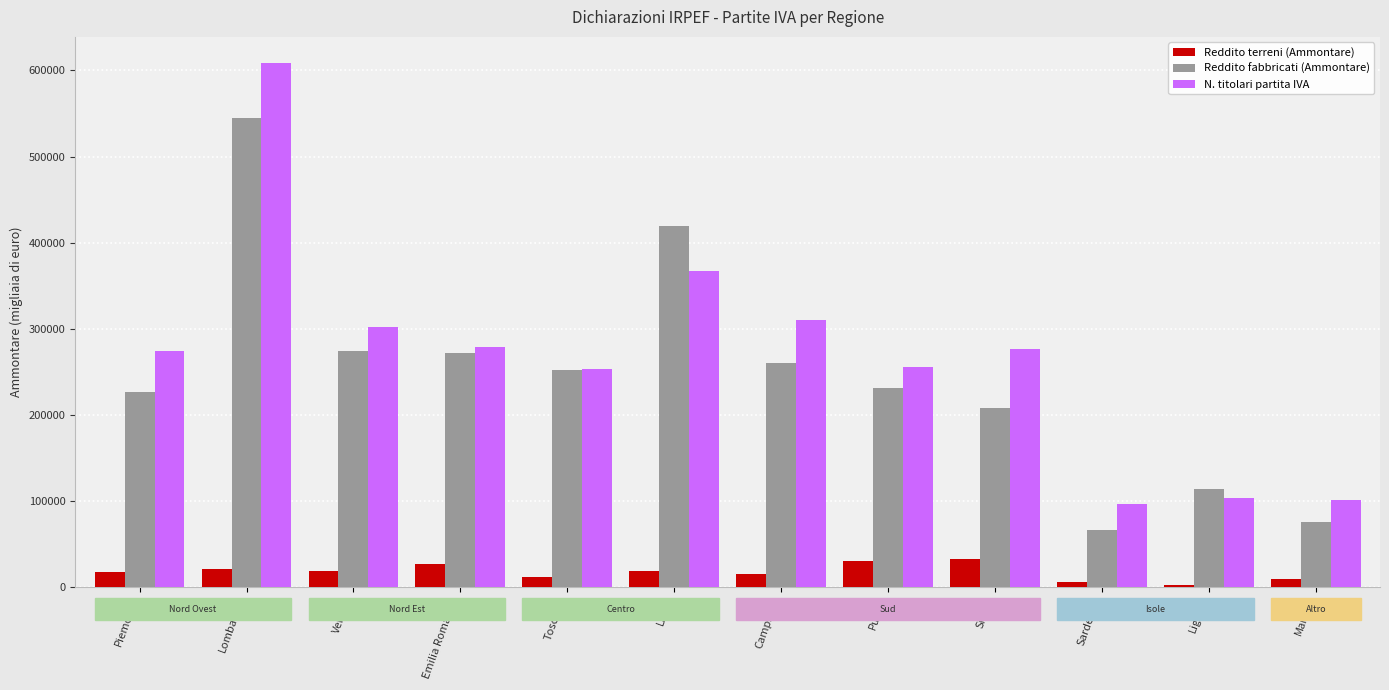

What is the maximum value shown in the chart?

608464